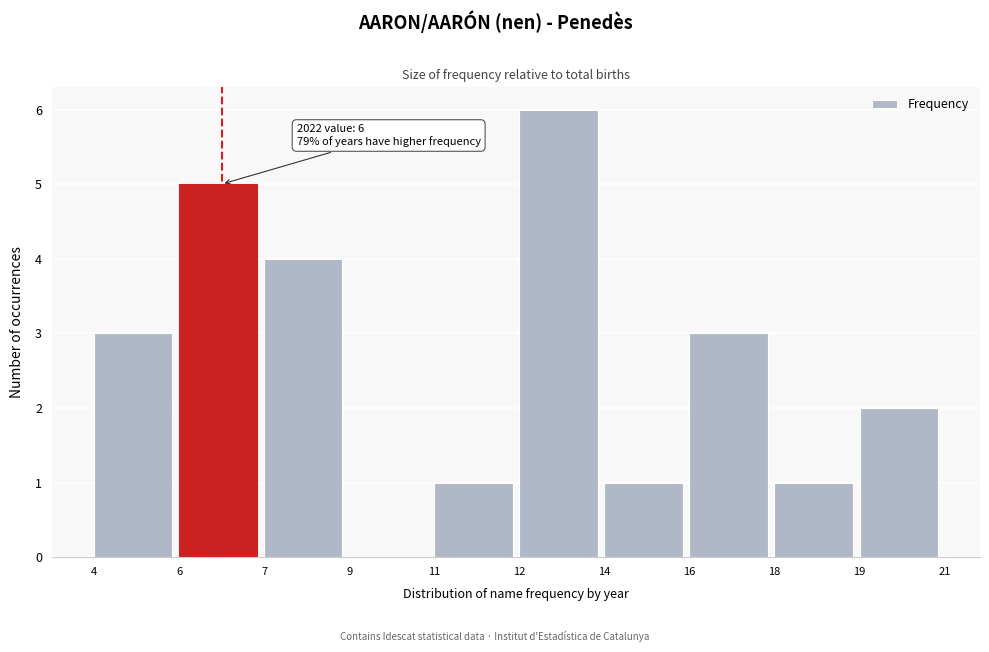

Reading left to right, transcribe all the data shown in this chart.

4=3	6=5	7=4	9=0	11=1	12=6	14=1	16=3	18=1	19=2